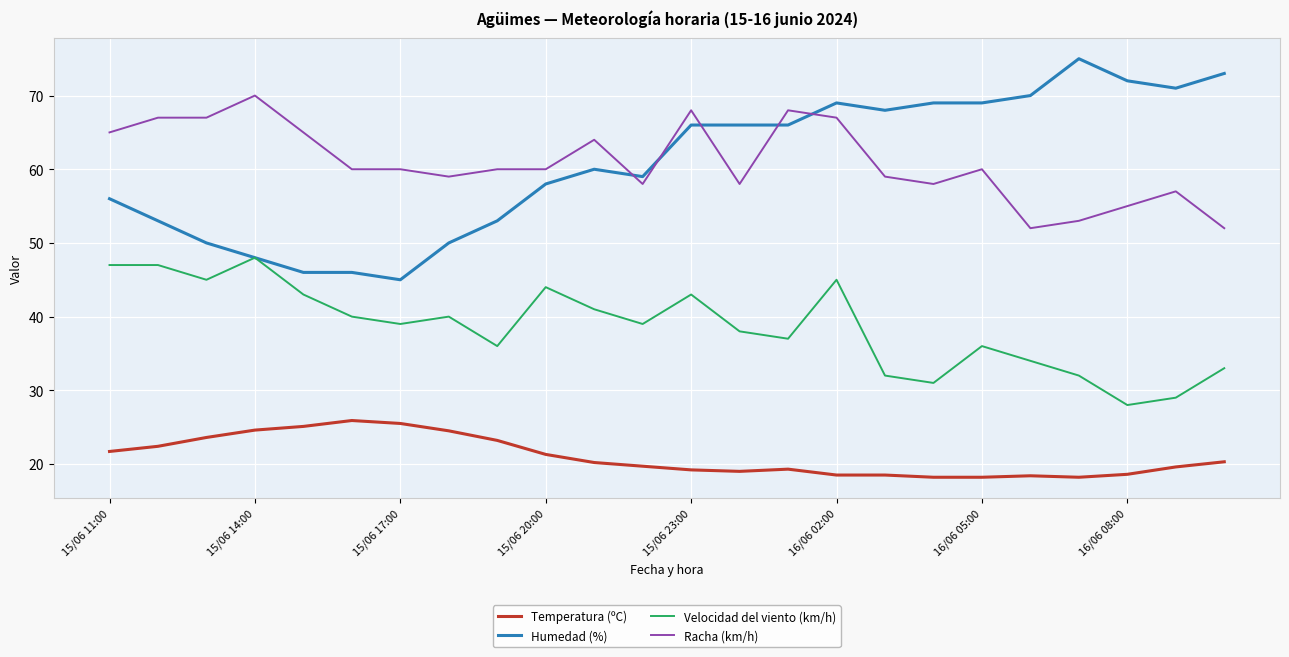

List the series in order of their peak value, lowest first.

Temperatura (ºC), Velocidad del viento (km/h), Racha (km/h), Humedad (%)